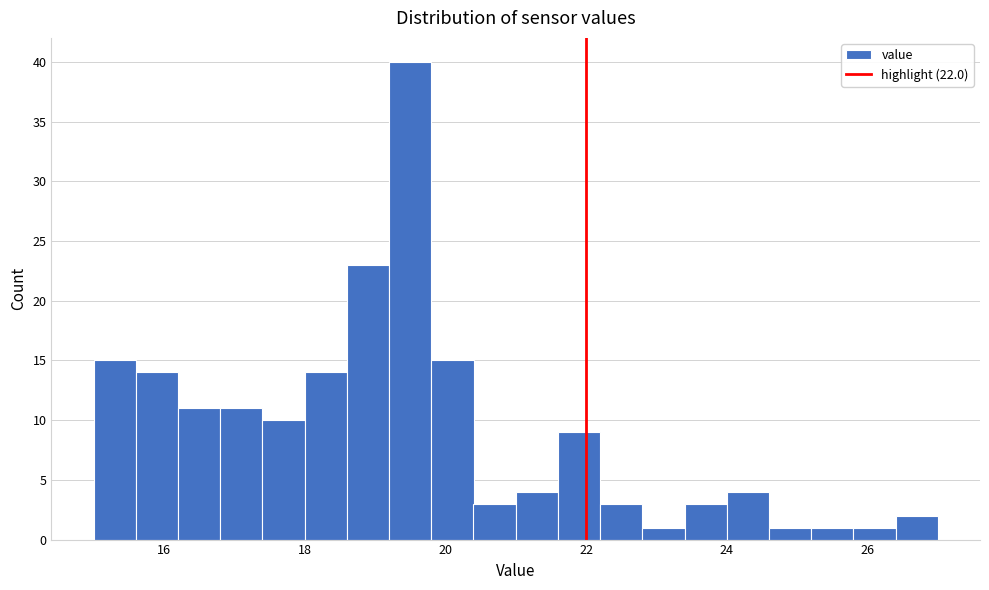

Read against the x-axis, roughly where is the centre of the tallest bar?

19.6